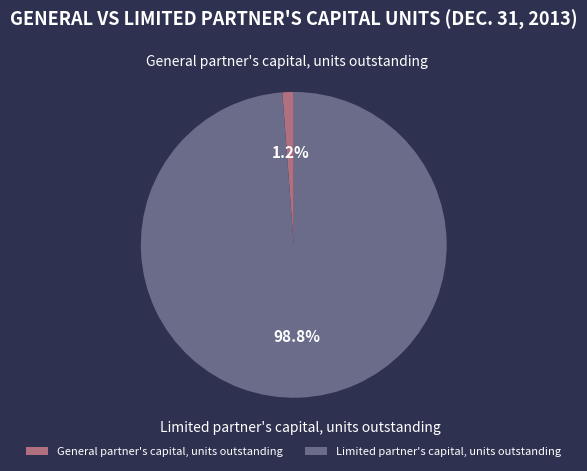

Combined, do Limited partner's capital, units outstanding and General partner's capital, units outstanding account for over 50%?

Yes